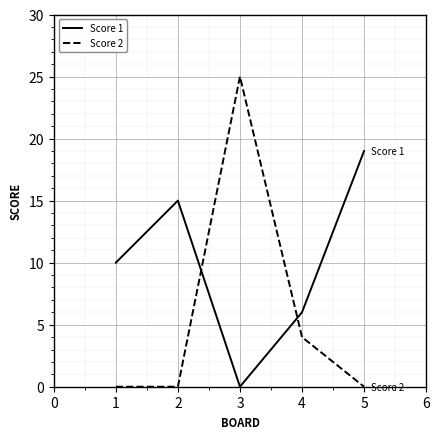

Which series ends up on top after the final intersection of Score 2 and Score 1?

Score 1